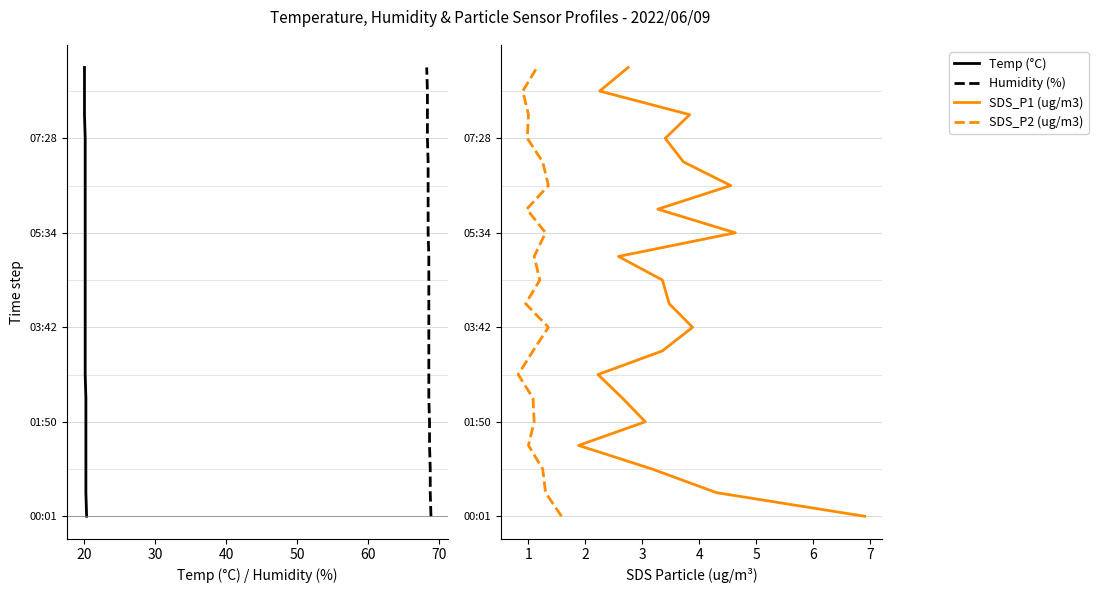

Which series has the largest total across all categories?

Temp (°C)